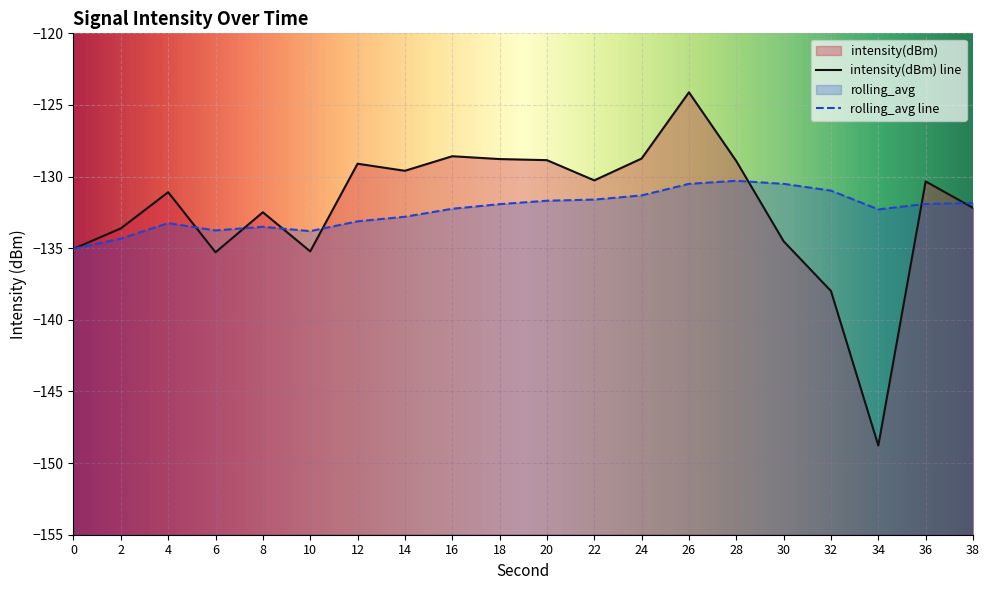

At which label is intensity(dBm) closest to -136?

6